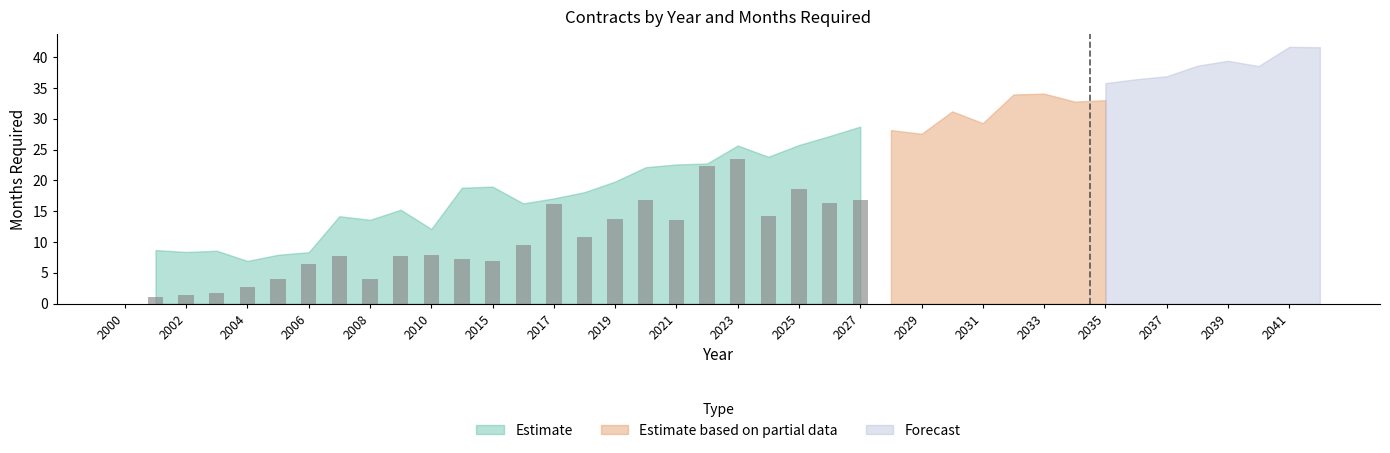

What is the sum of all values?

251.8